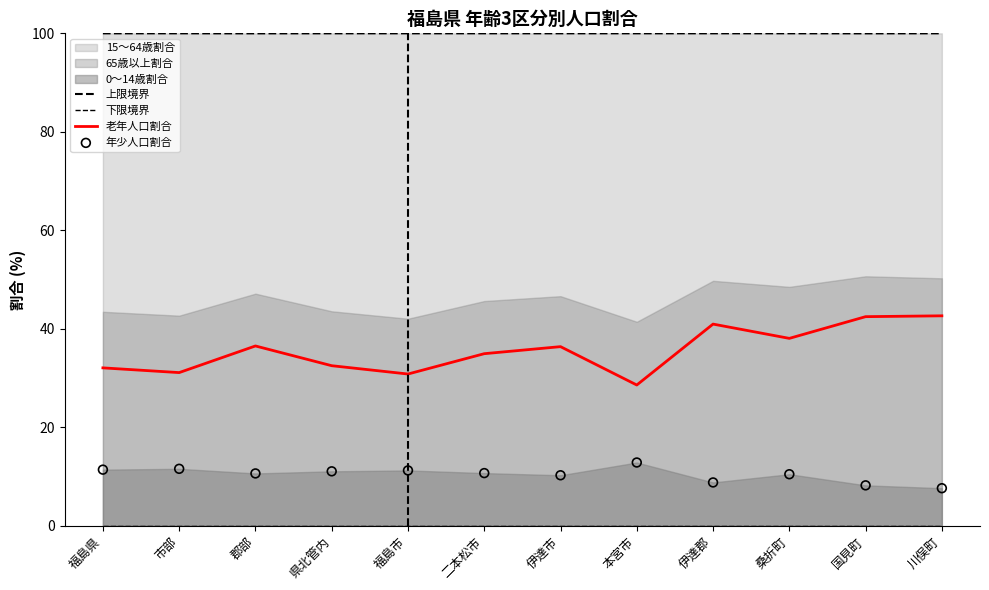

Which series has the largest total across all categories?

上限境界